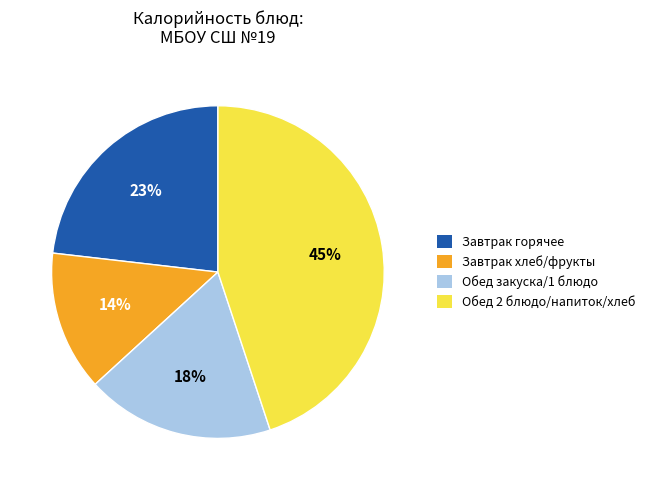

To the nearest percent, what is the average slice percentage?

25%